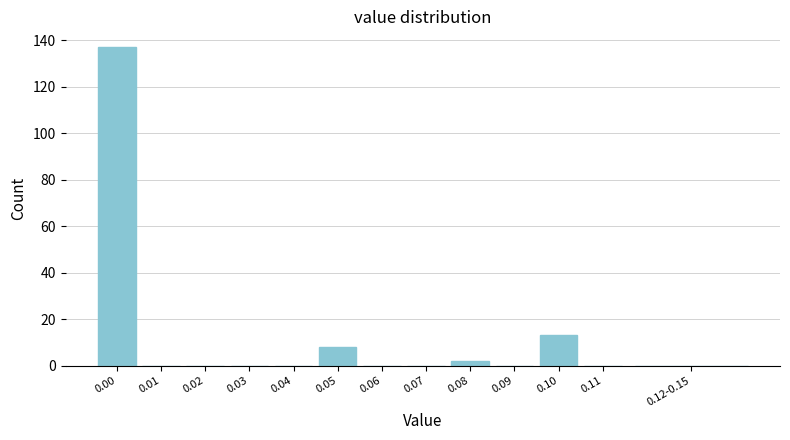

Reading left to right, transcribe all the data shown in this chart.

0.00=137	0.01=0	0.02=0	0.03=0	0.04=0	0.05=8	0.06=0	0.07=0	0.08=2	0.09=0	0.10=13	0.11=0	0.12-0.15=0